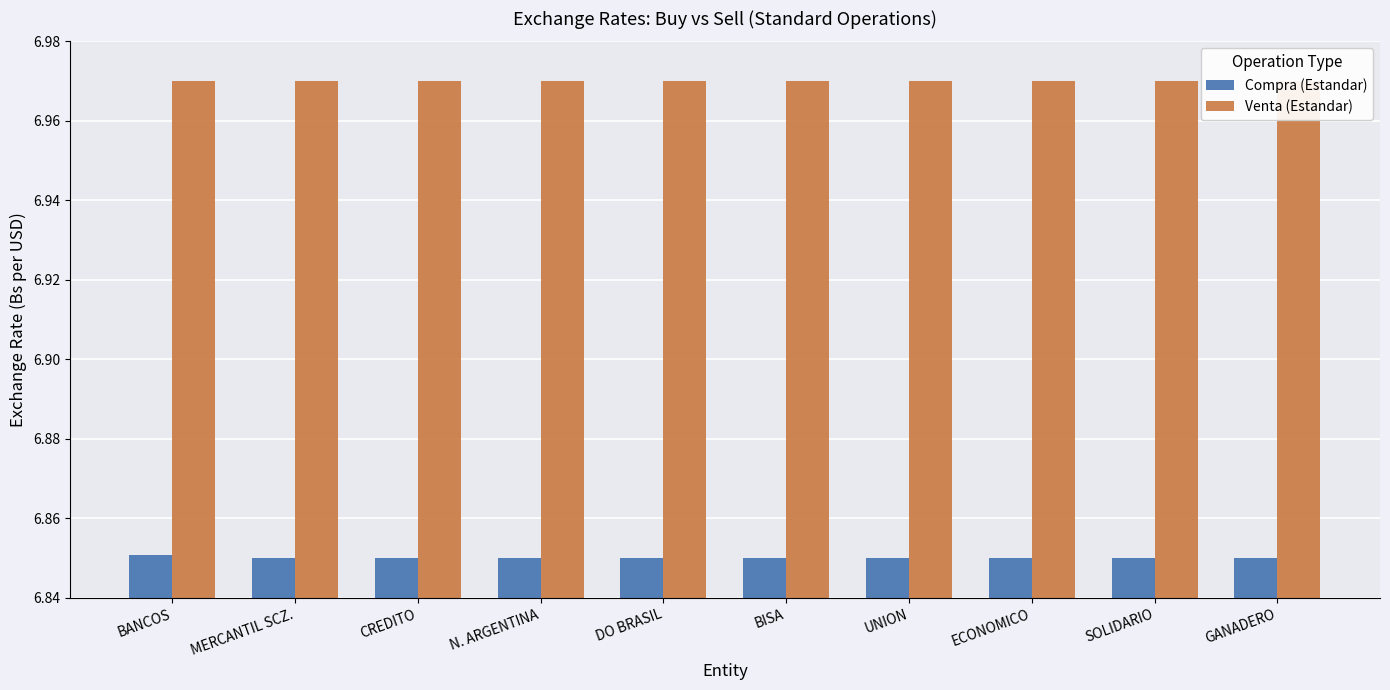

Is it true that Compra (Estandar) equals 3.1 at GANADERO?

False